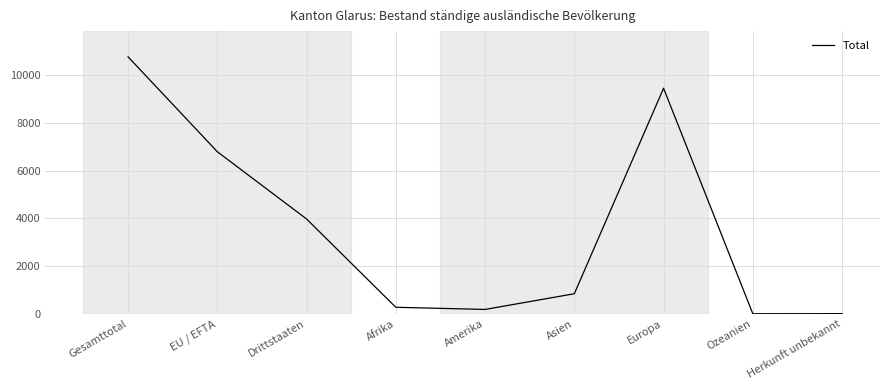

How many interior local peaks (higher than both neighbors) does the data have?

1